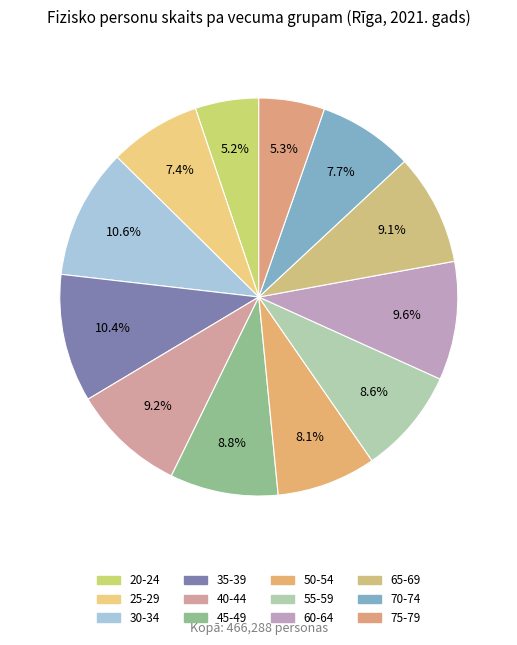

How many slices are in this pie chart?

12